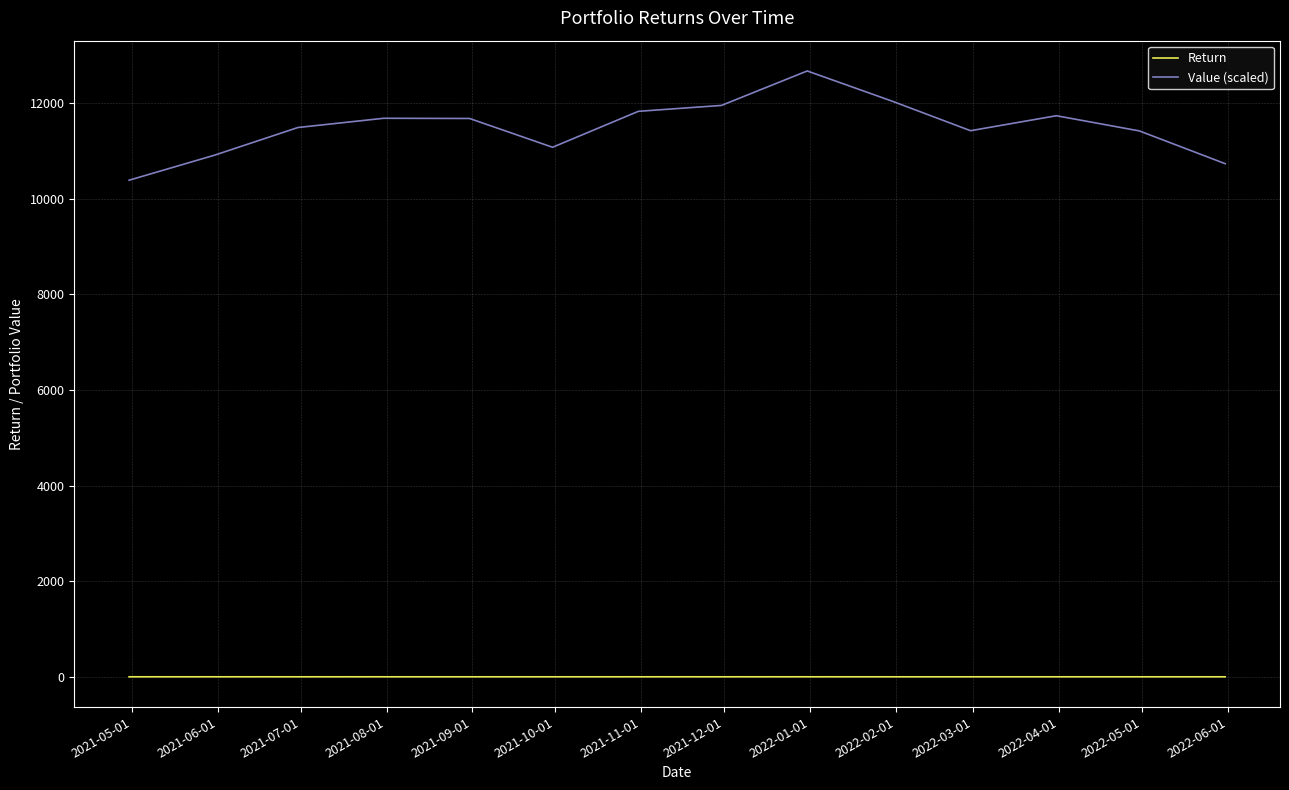

True or false: Return has more than 2 interior local peaks.

True